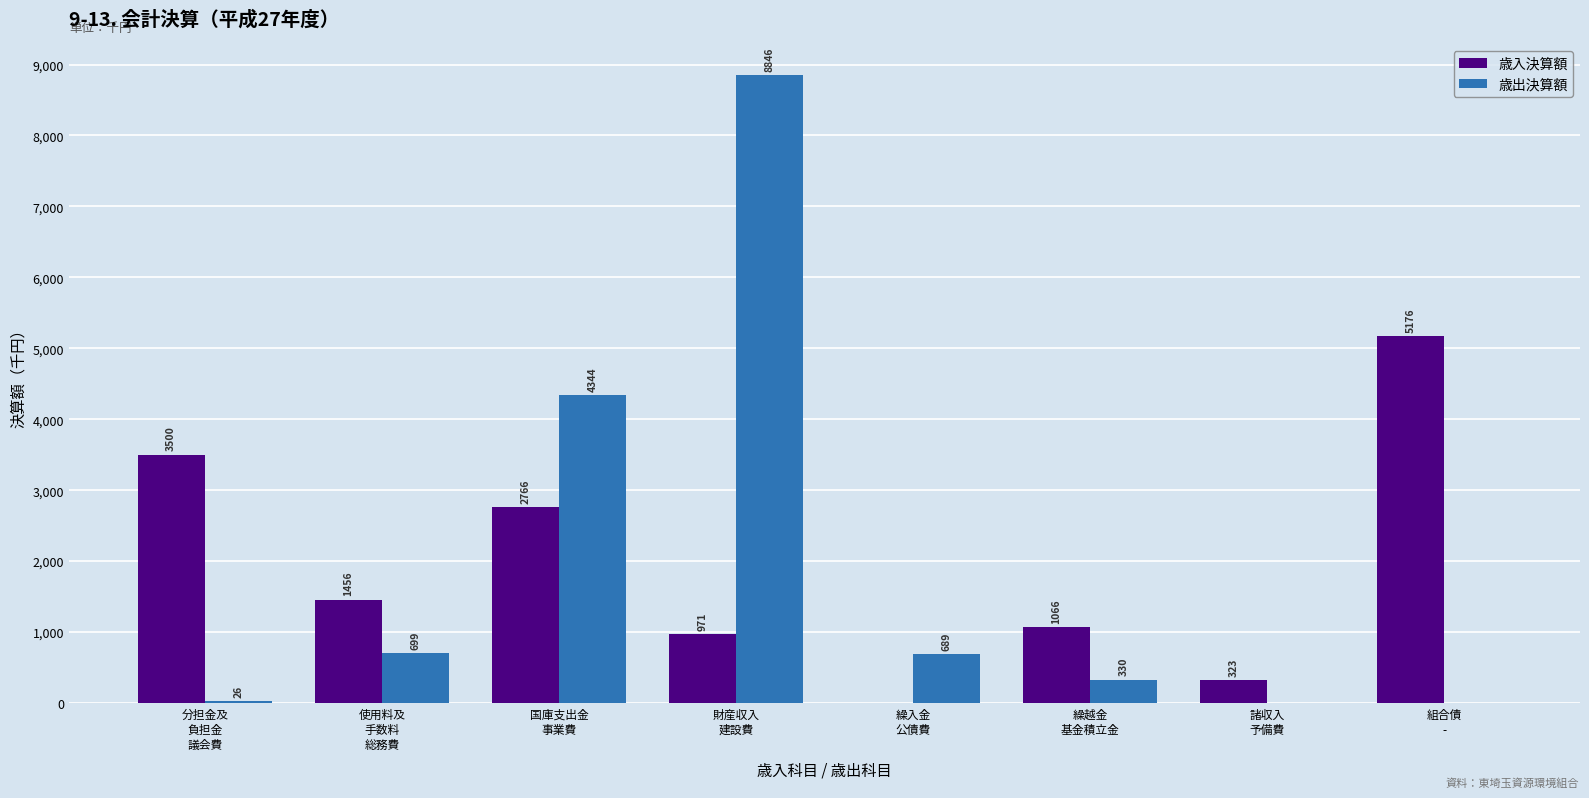

At which category is the sum across all series the highest?

財産収入
建設費